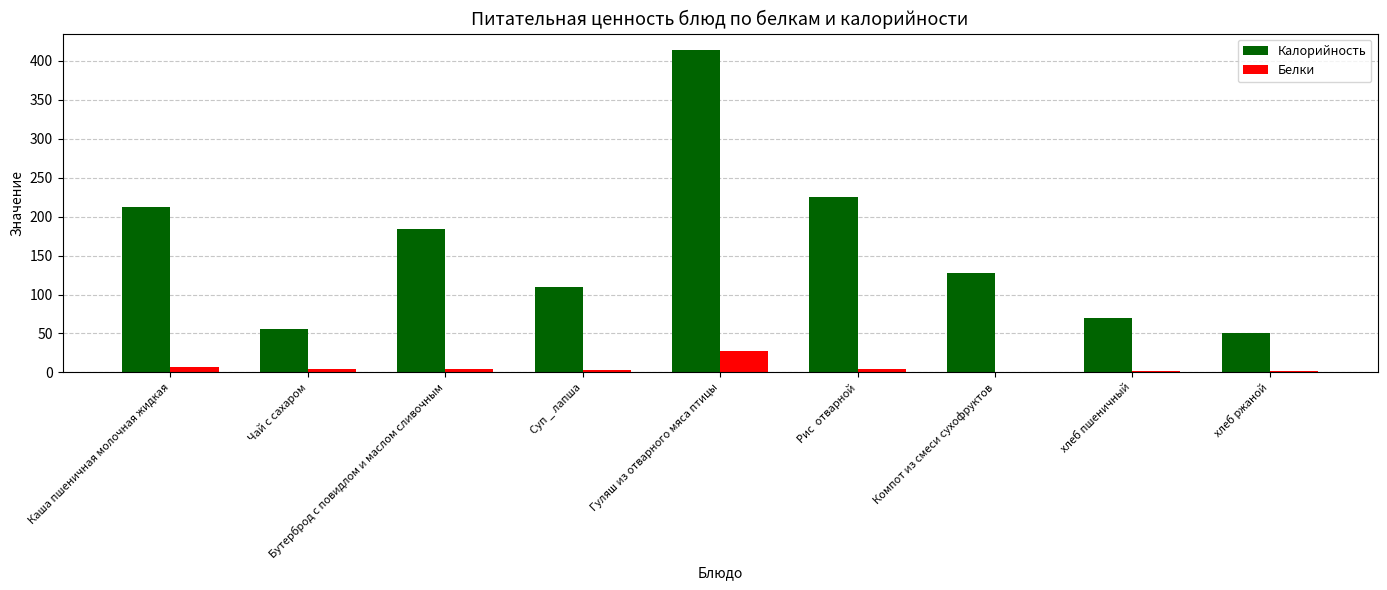

At which label is Калорийность closest to 232?

Рис  отварной